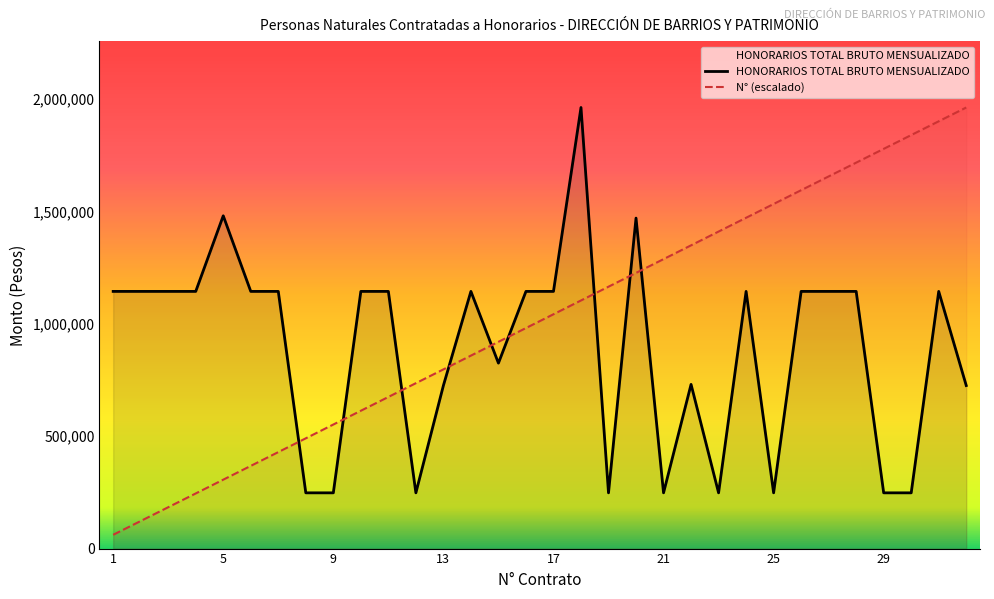

At which label is HONORARIOS TOTAL BRUTO MENSUALIZADO closest to 1104955?

1